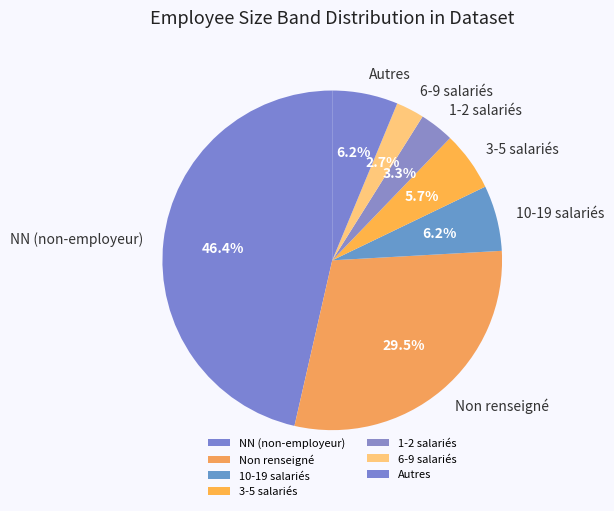

To the nearest percent, what is the average slice percentage?

14%